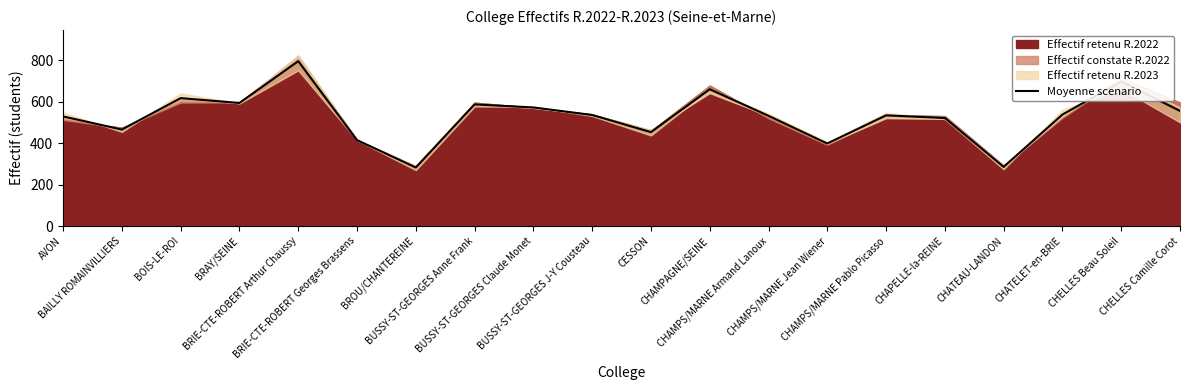

What is the difference between the values at BOIS-LE-ROI and BAILLY ROMAINVILLIERS?

151.7